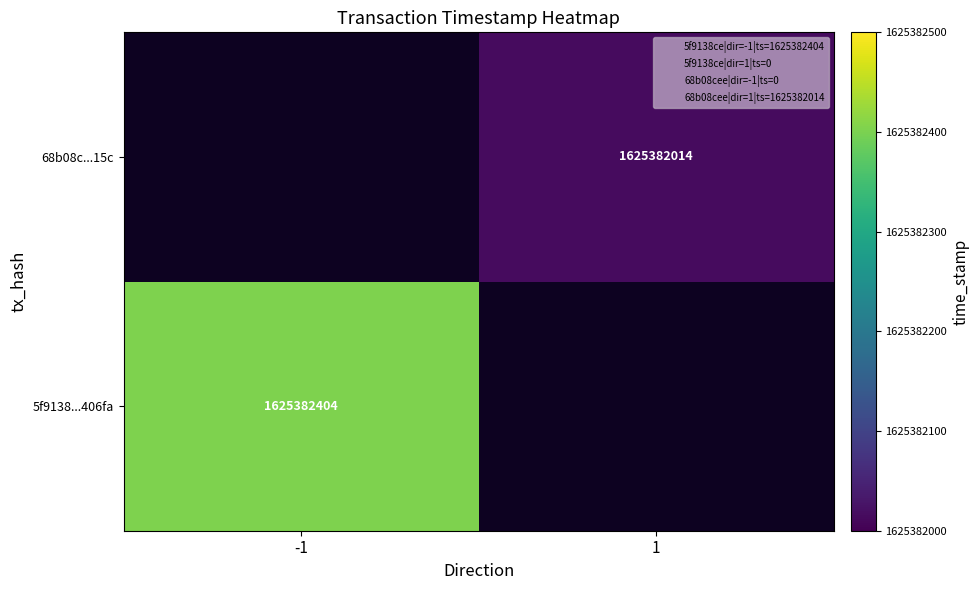

What is the difference between the highest and lowest values at -1?

1625382404